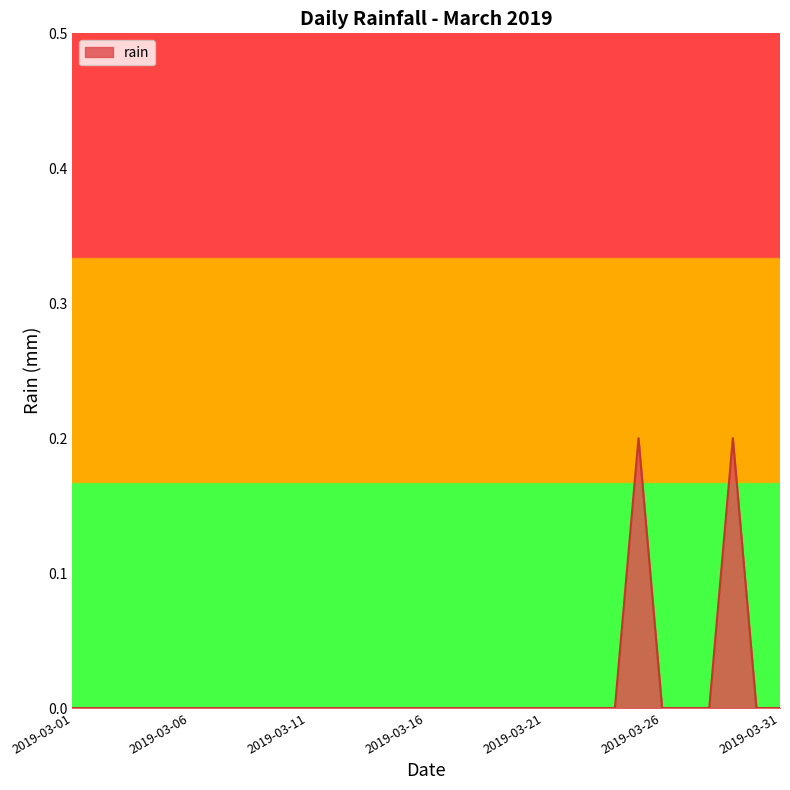

What is the greatest value displayed?

0.2